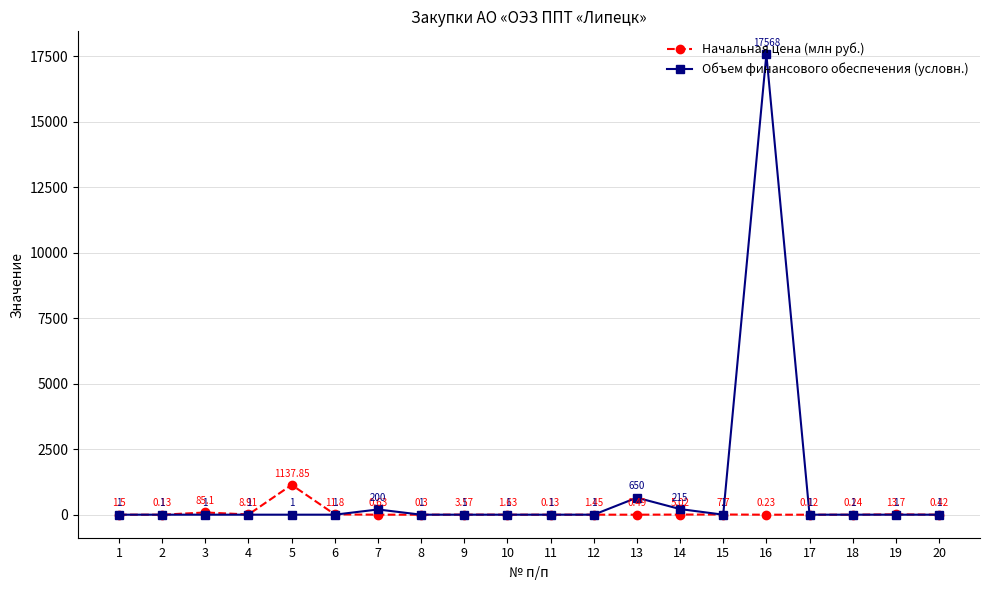

At how many categories does at least one series exceed 2614?

1